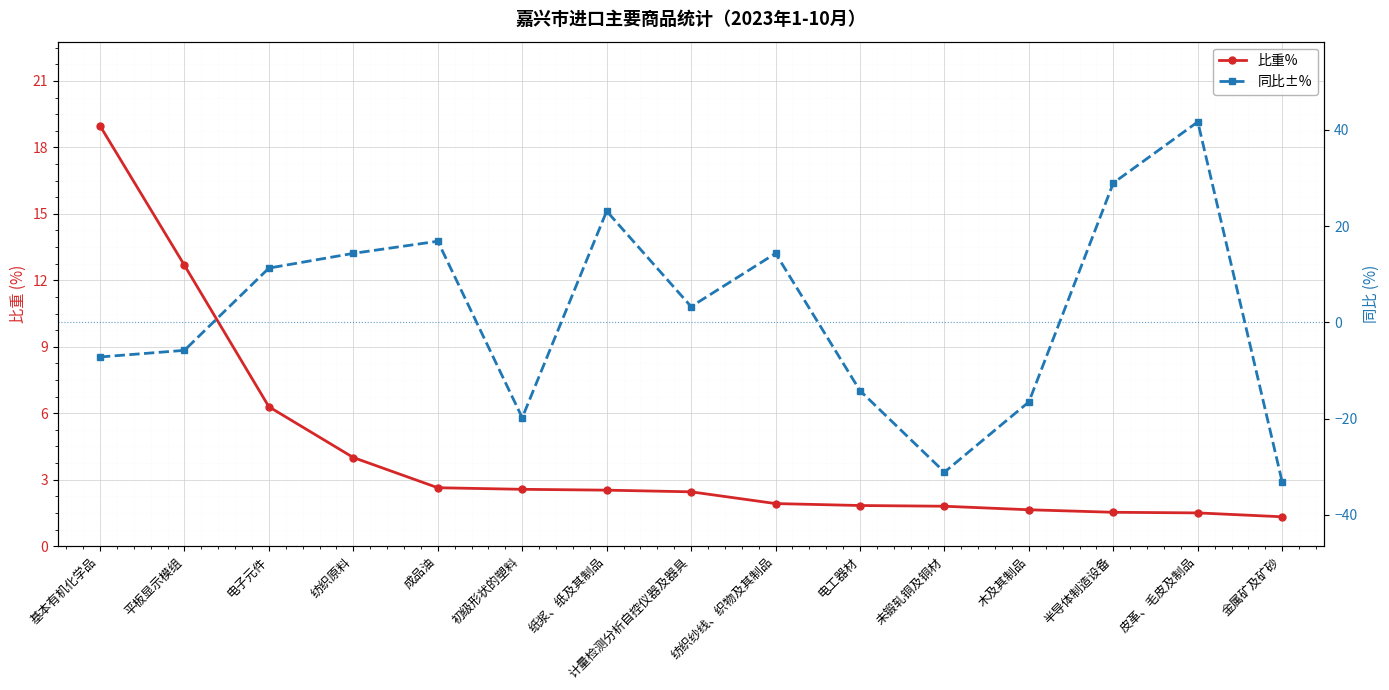

What are all the series names shown in the legend?

比重%, 同比±%